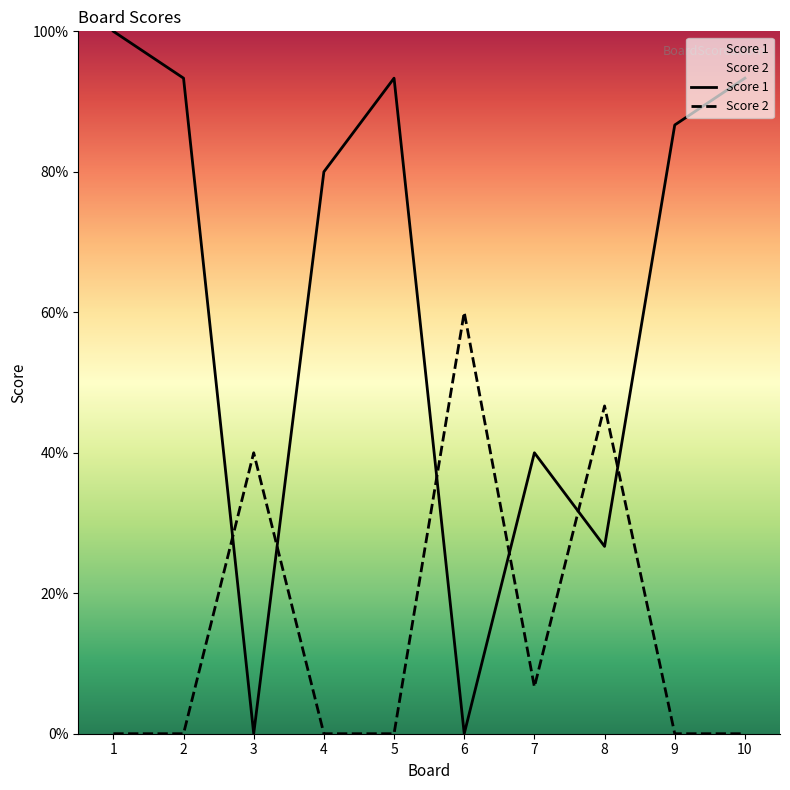

What is the sum of the Score 2 values at 5 and 6?

9